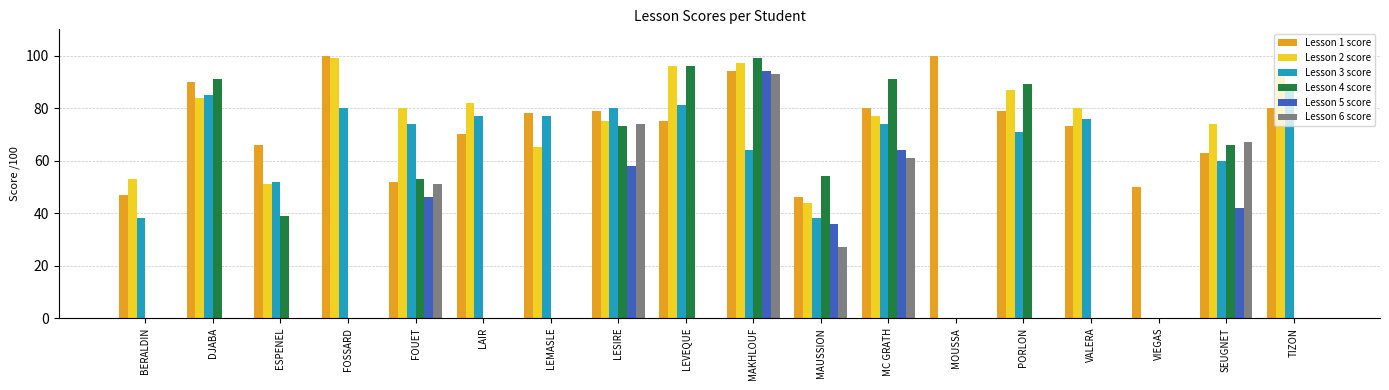

What is the sum of all Lesson 3 score values?

1116